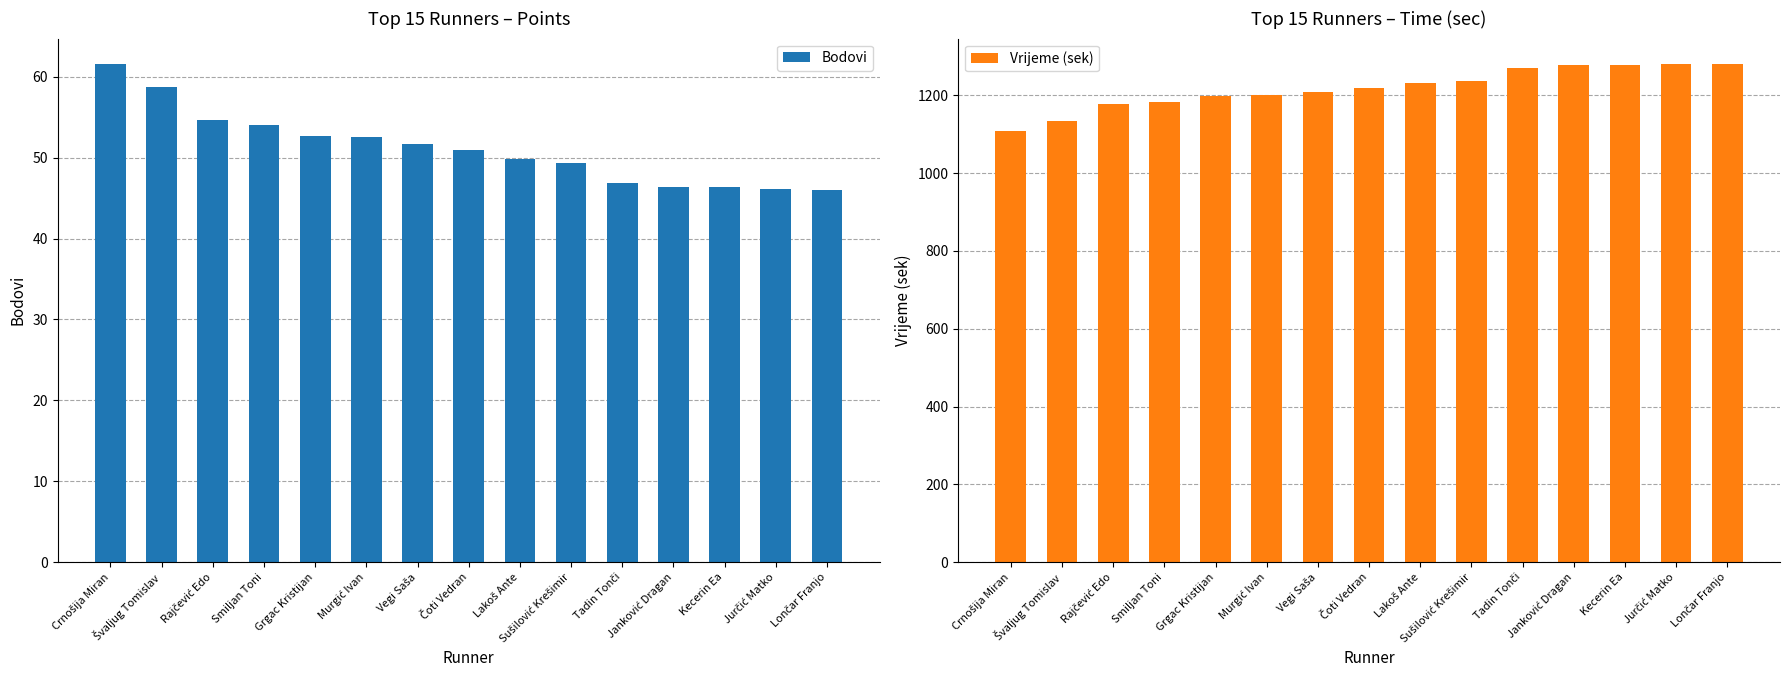

Which category has the highest value in the Bodovi series?

Crnošija Miran